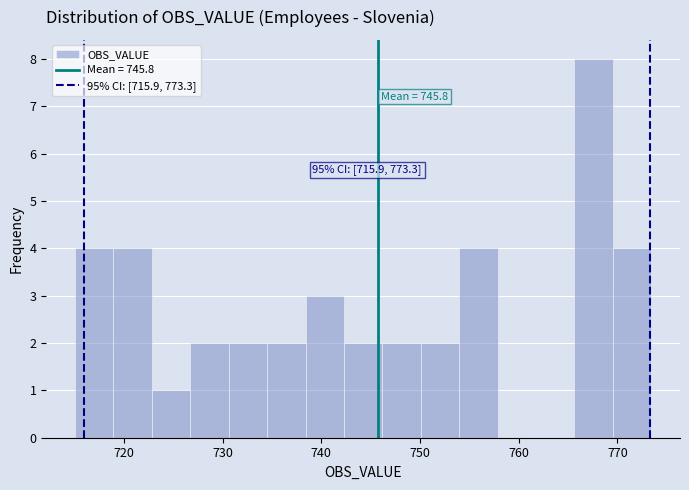

Around what value on the x-axis is the tallest bar? Give the approximate position of its centre, as read against the axis.

768